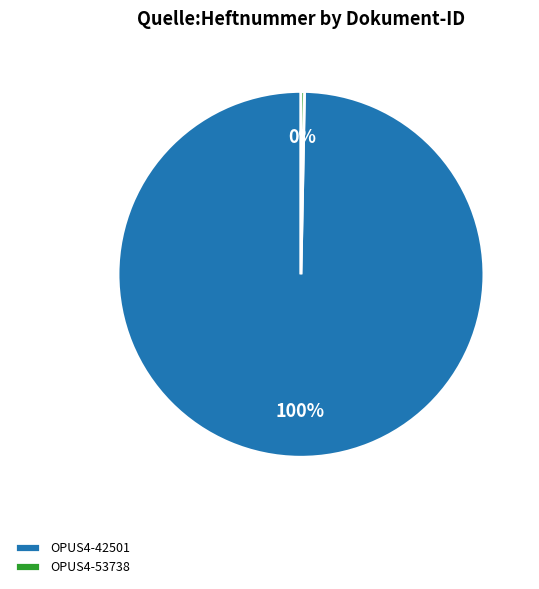

True or false: OPUS4-42501 accounts for 89% of the total.

False